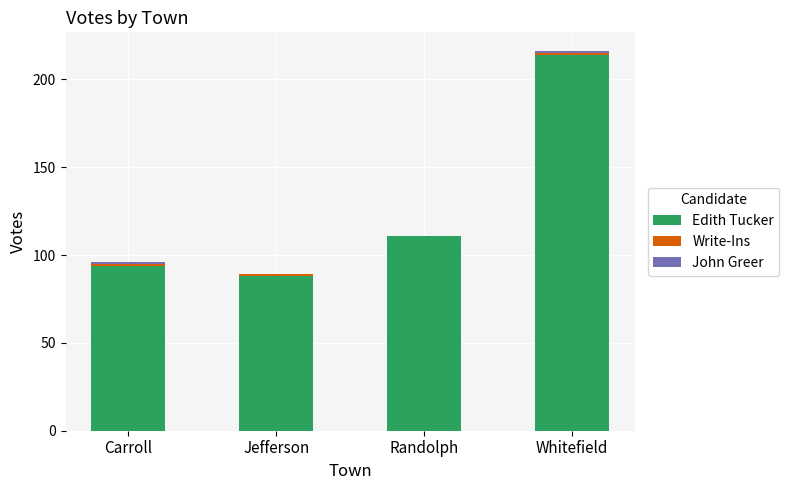

Which category has the highest value in the Edith Tucker series?

Whitefield